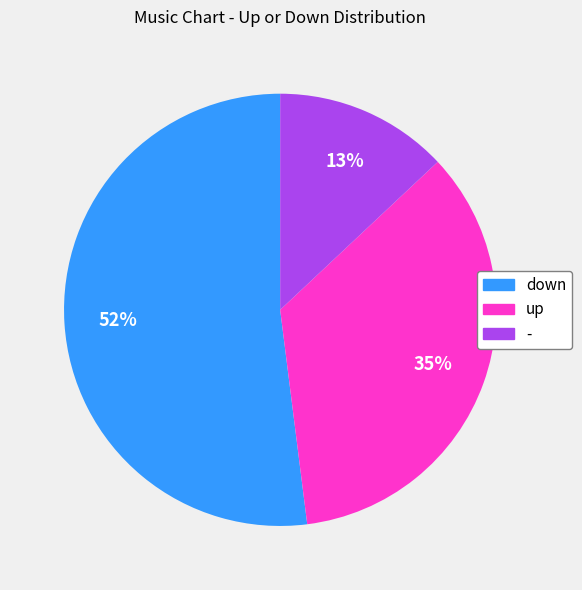

Is there a majority slice in this chart?

Yes